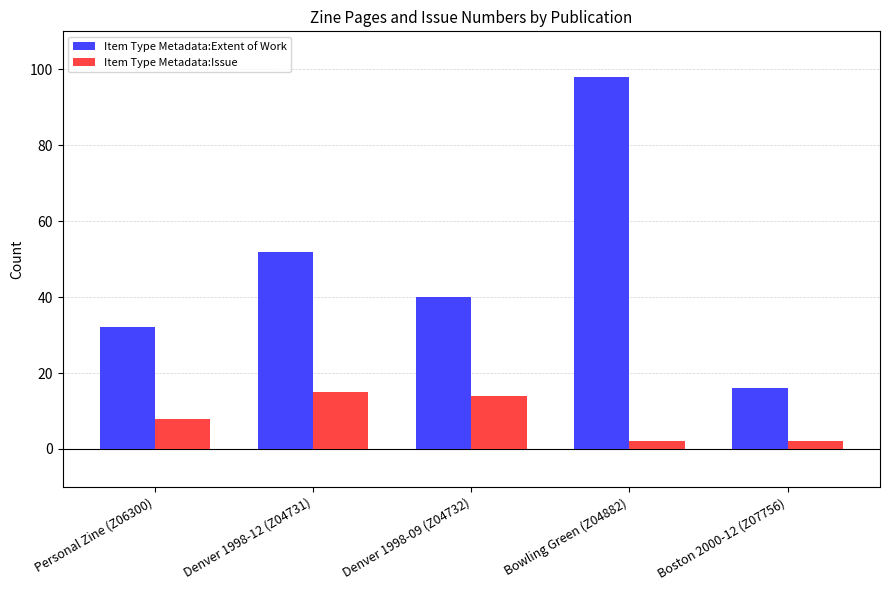

What is the difference between the maximum and minimum values in the Item Type Metadata:Issue series?

13